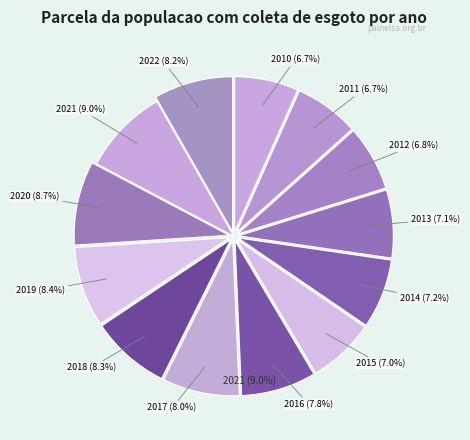

What is the smallest slice in the pie chart?

2010